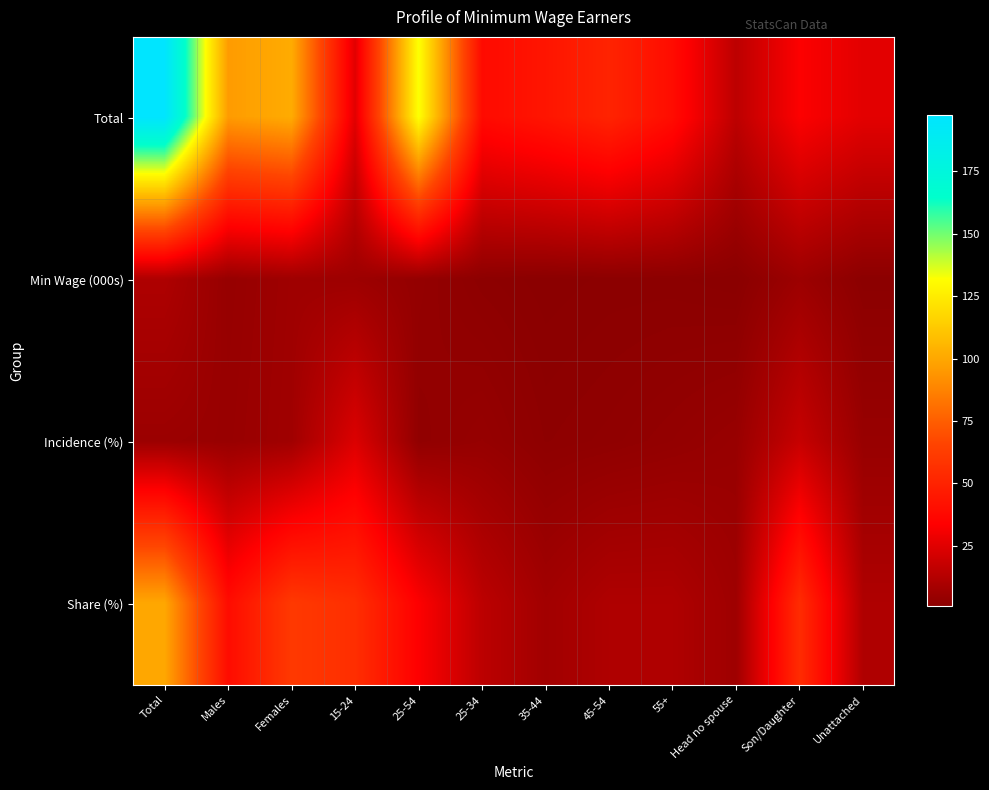

Reading left to right, list all the values displayed in this chart.

Total: Total=197.4	Males=95.9	Females=101.6	15-24=25.2	25-54=132.7	25-34=38.5	35-44=43.7	45-54=50.5	55+=39.5	Head no spouse=14.9	Son/Daughter=33.1	Unattached=25.8
Min Wage (000s): Total=10.8	Males=4.2	Females=6.6	15-24=6.0	25-54=3.6	25-34=1.6	35-44=0.8	45-54=1.2	55+=1.2	Head no spouse=0.7	Son/Daughter=5.9	Unattached=1.2
Incidence (%): Total=5.5	Males=4.8	Females=7.0	15-24=23.8	25-54=2.7	25-34=4.2	35-44=1.8	45-54=2.4	55+=3.4	Head no spouse=4.7	Son/Daughter=17.8	Unattached=4.7
Share (%): Total=100.0	Males=39.3	Females=60.7	15-24=55.6	25-54=33.3	25-34=14.8	35-44=7.4	45-54=11.1	55+=11.1	Head no spouse=6.5	Son/Daughter=54.6	Unattached=11.1